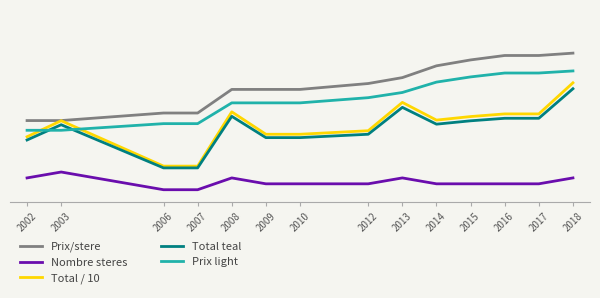

What is the value of the Total / 10 point at the 2nd from the left?

27.4